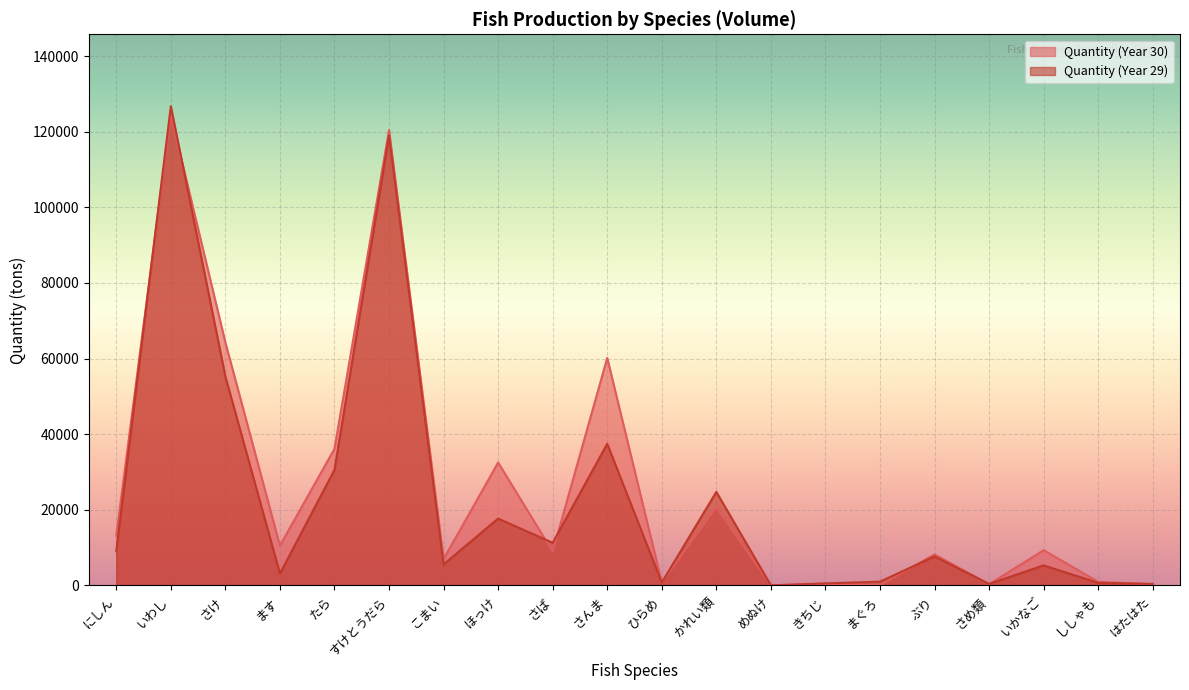

Read the quantity_29 value at まぐろ, to the nearest 100.

1000